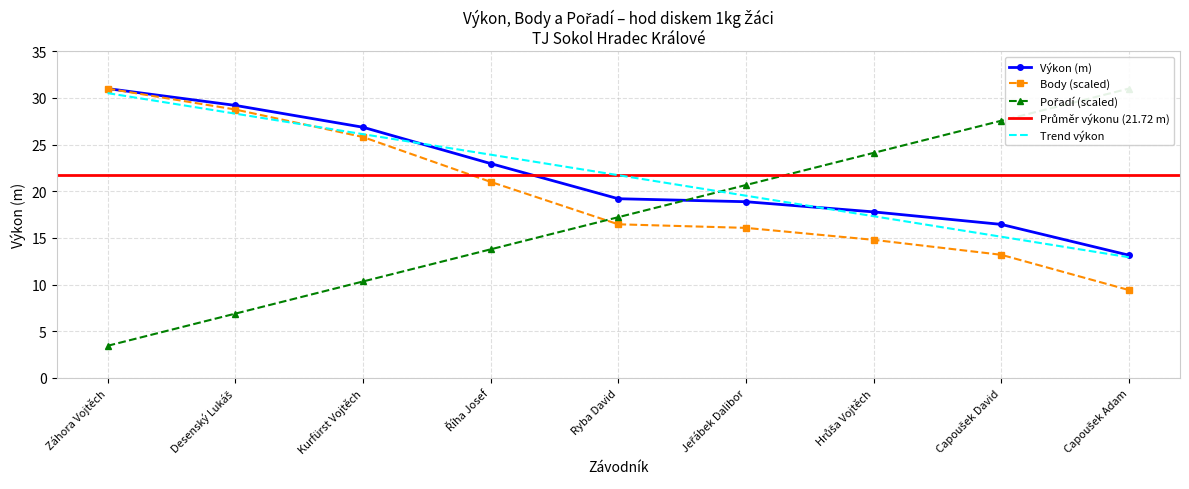

The value of Body at Kurfürst Vojtěch is 38.5. True or false?

False